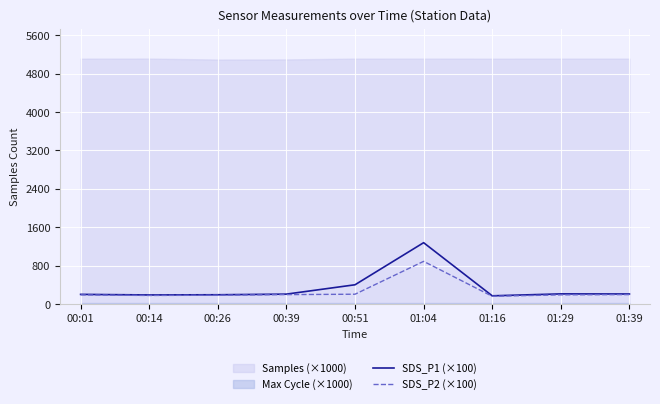

What is the value of the SDS_P1 (×100) point at the 2nd from the left?

188.0